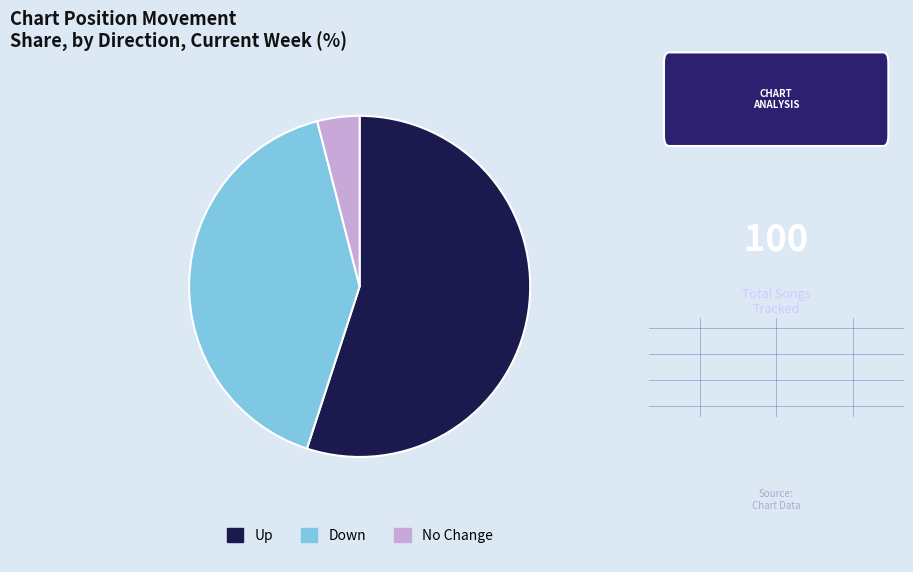

Do Down and Up together represent more than half of the pie?

Yes